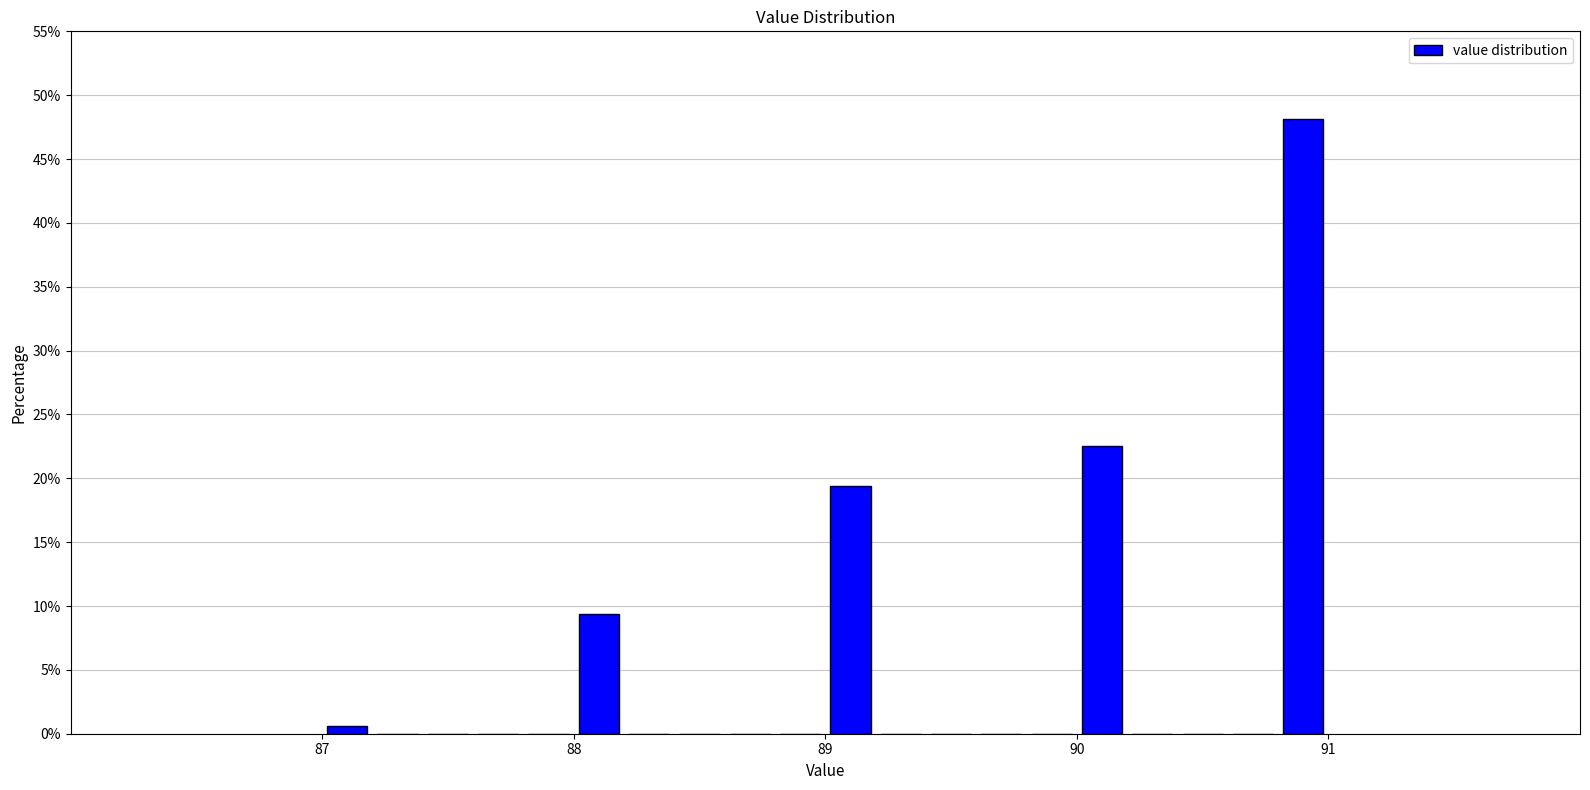

Around what value on the x-axis is the tallest bar? Give the approximate position of its centre, as read against the axis.

90.9